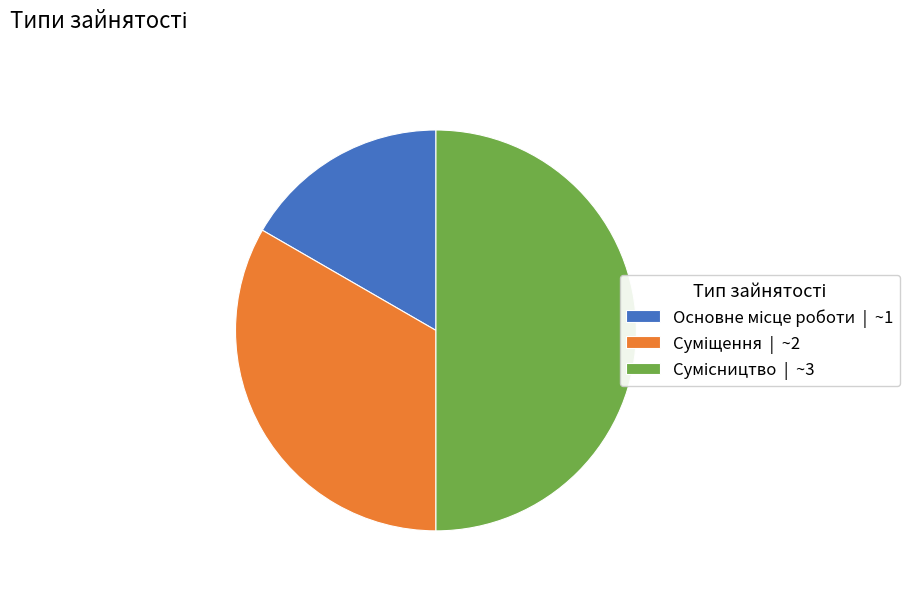

What is the total percentage of Сумісництво and Основне місце роботи?

66.7%